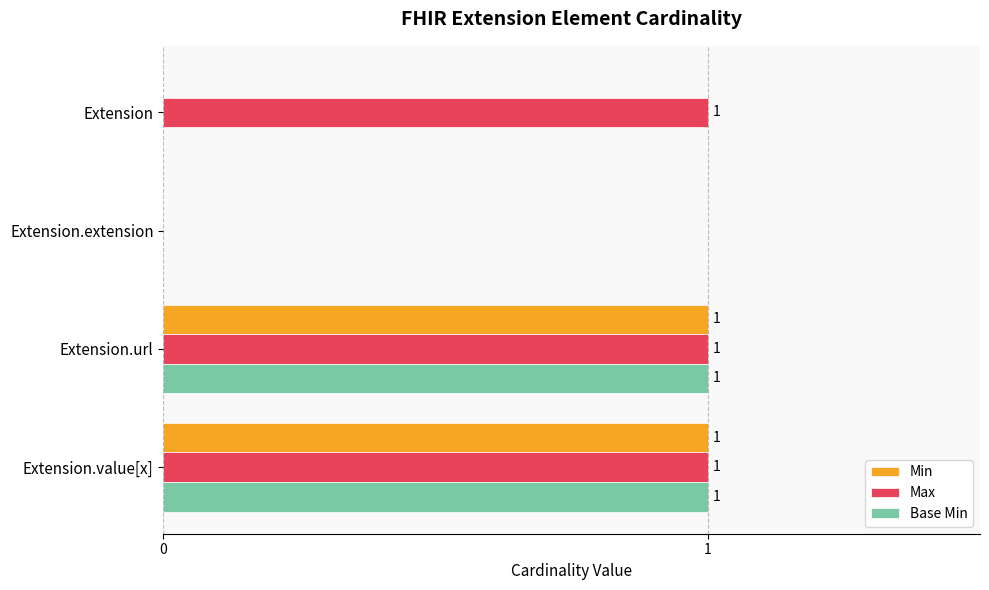

Is it true that Min equals 1 at Extension.value[x]?

True